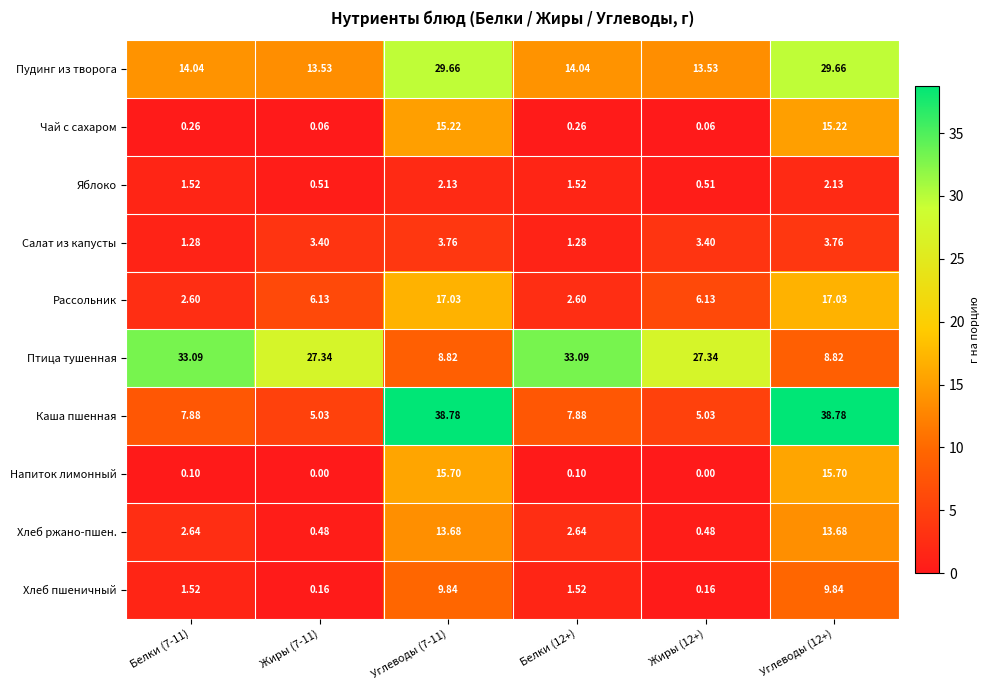

List the series in order of their peak value, highest first.

Каша пшенная, Птица тушенная, Пудинг из творога, Рассольник, Напиток лимонный, Чай с сахаром, Хлеб ржано-пшен., Хлеб пшеничный, Салат из капусты, Яблоко